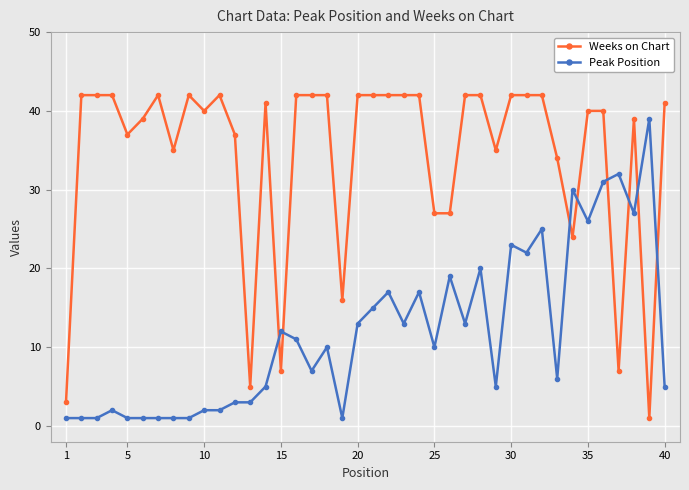

Which series has the largest total across all categories?

Weeks on Chart